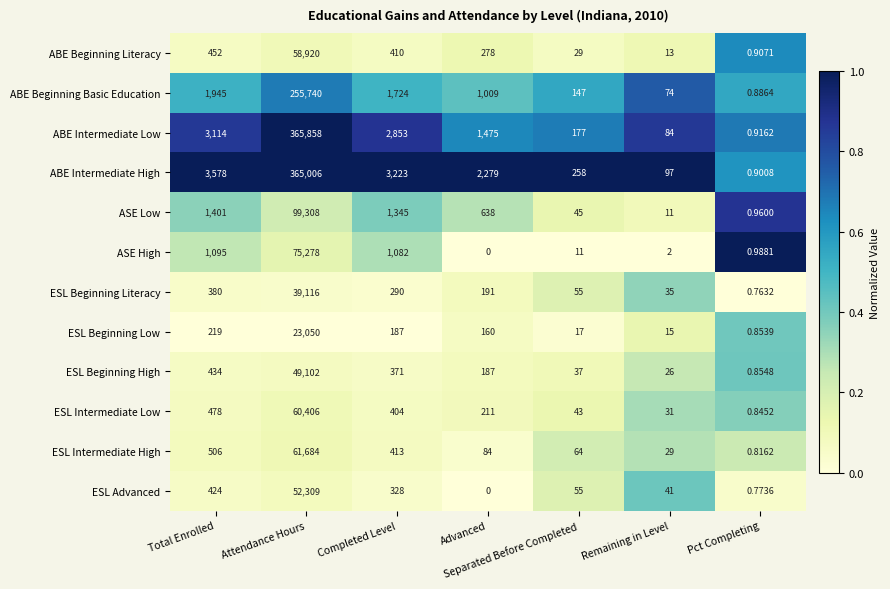

Which series has the largest range (max minus min)?

ABE Intermediate Low